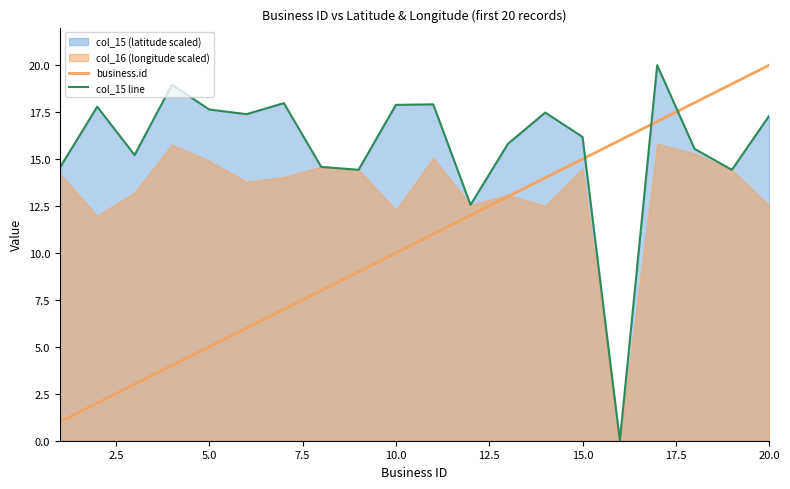

What is the minimum value for business.id?

1.0